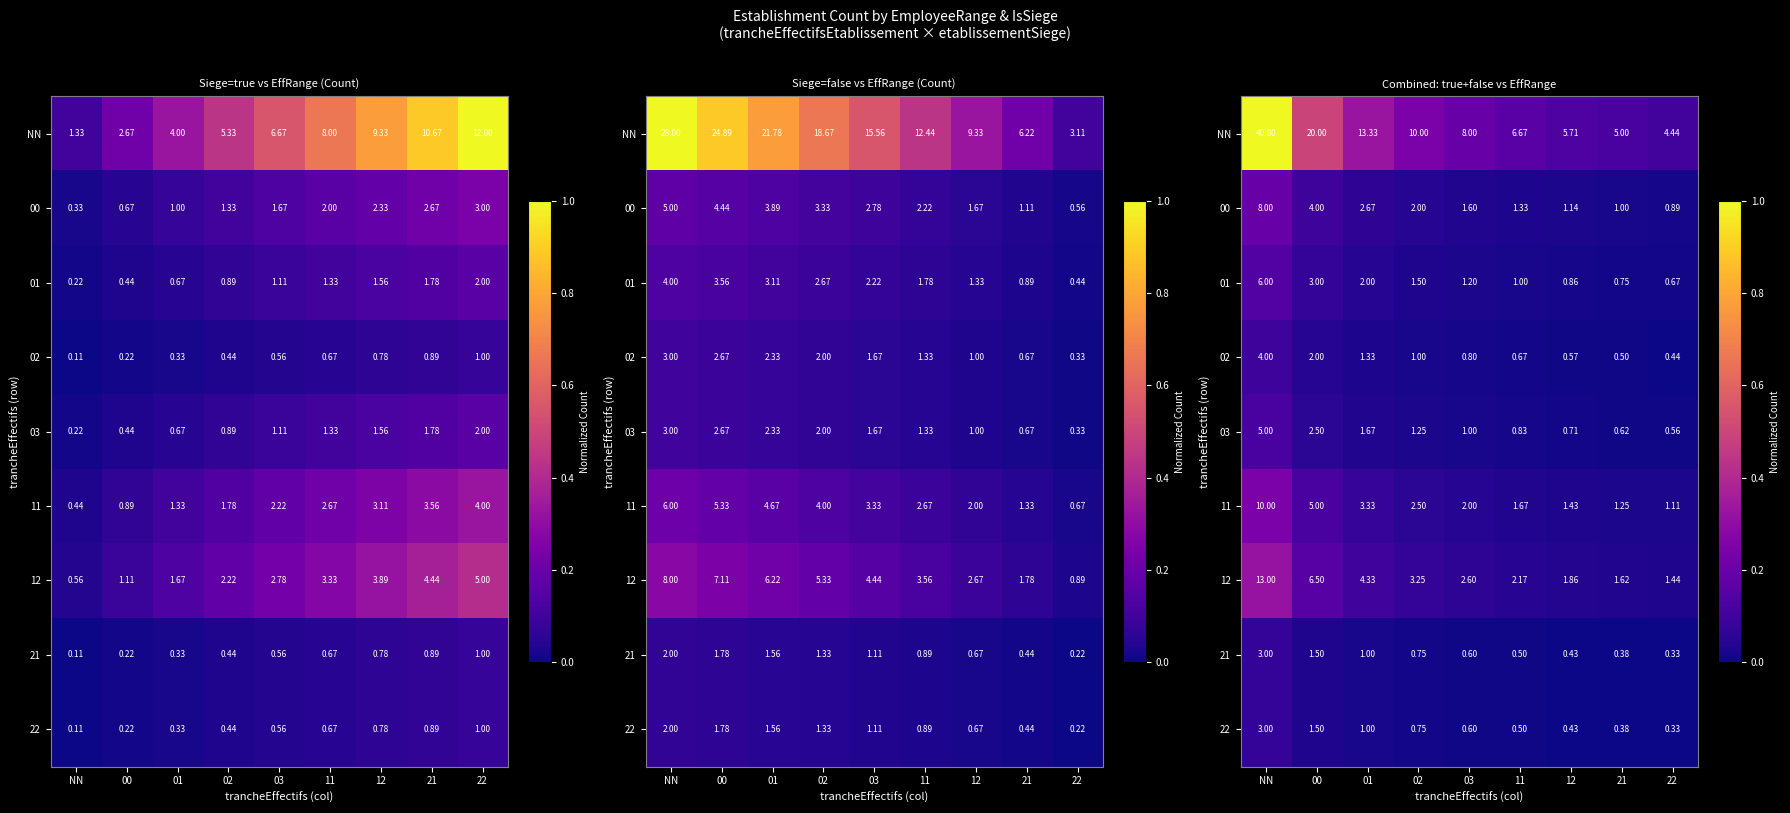

Between NN and 12, which is larger?

NN